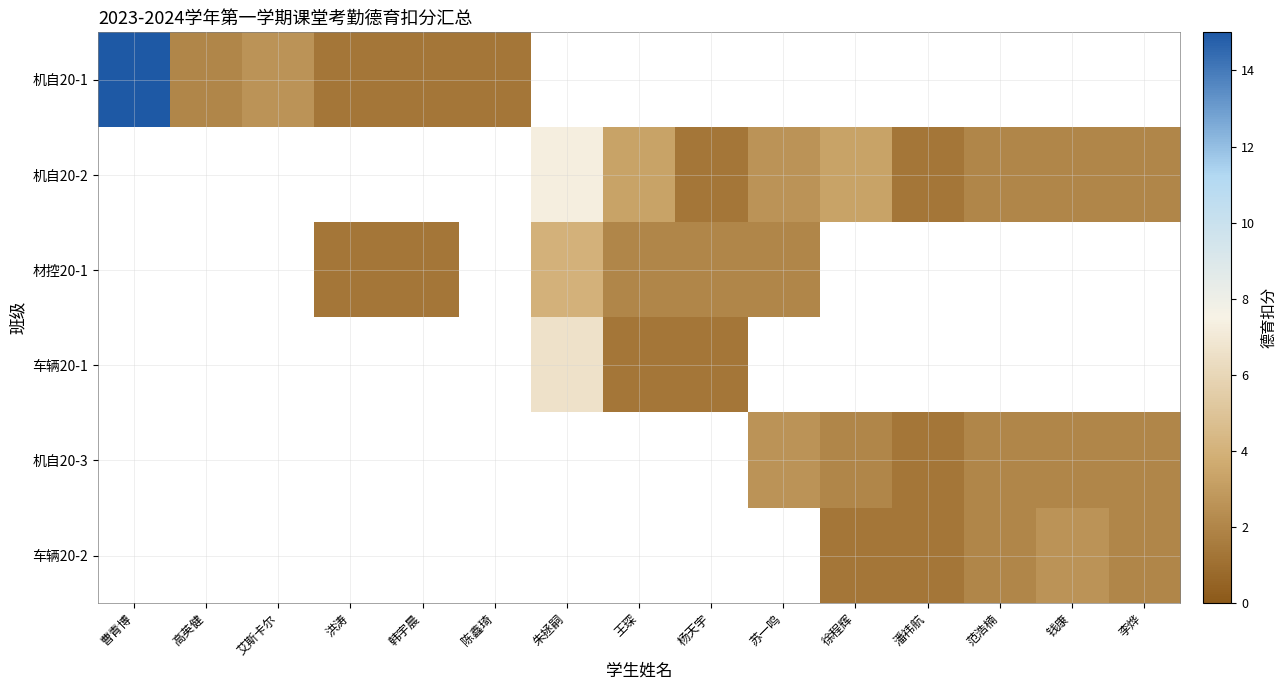

The value of 机自20-2 at 李烨 is 3.0. True or false?

False